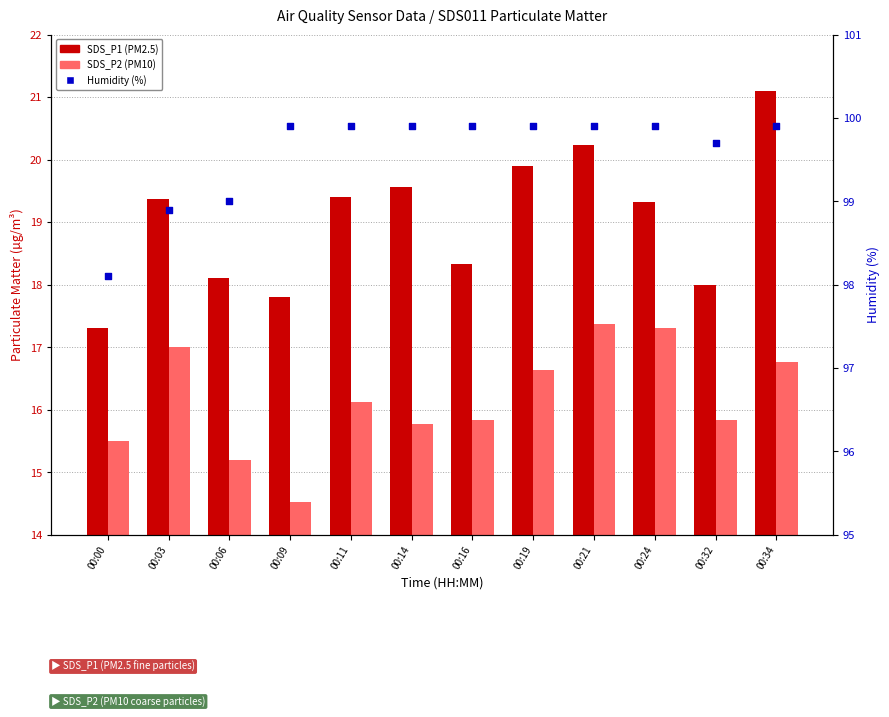

Which series contains the highest Y value?

Humidity (%)